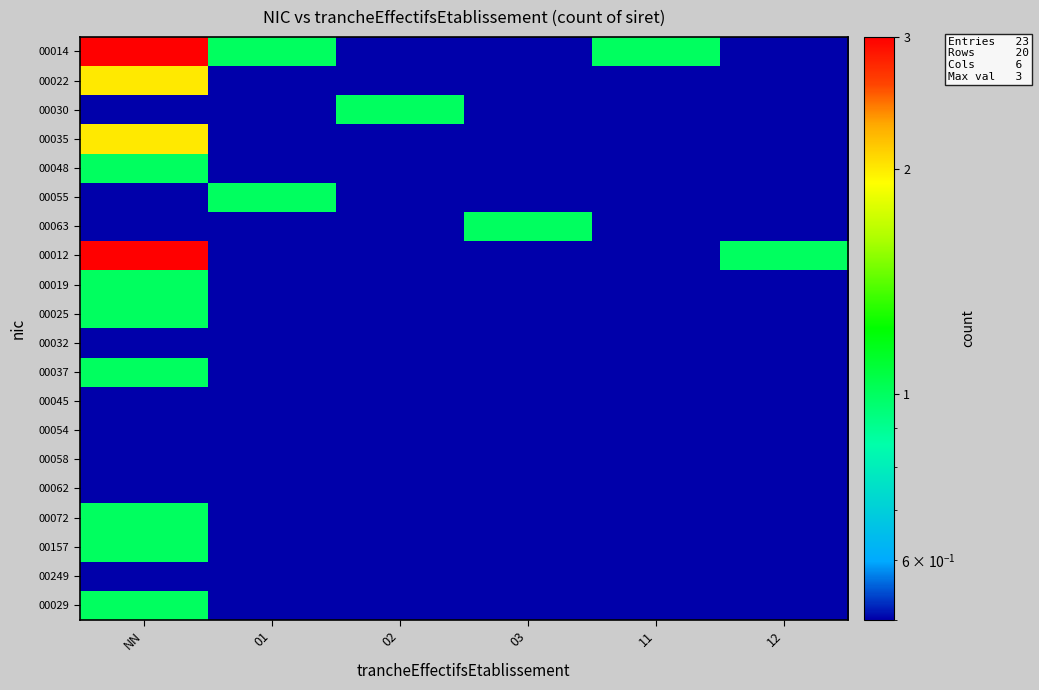

What is the smallest value displayed?

0.1